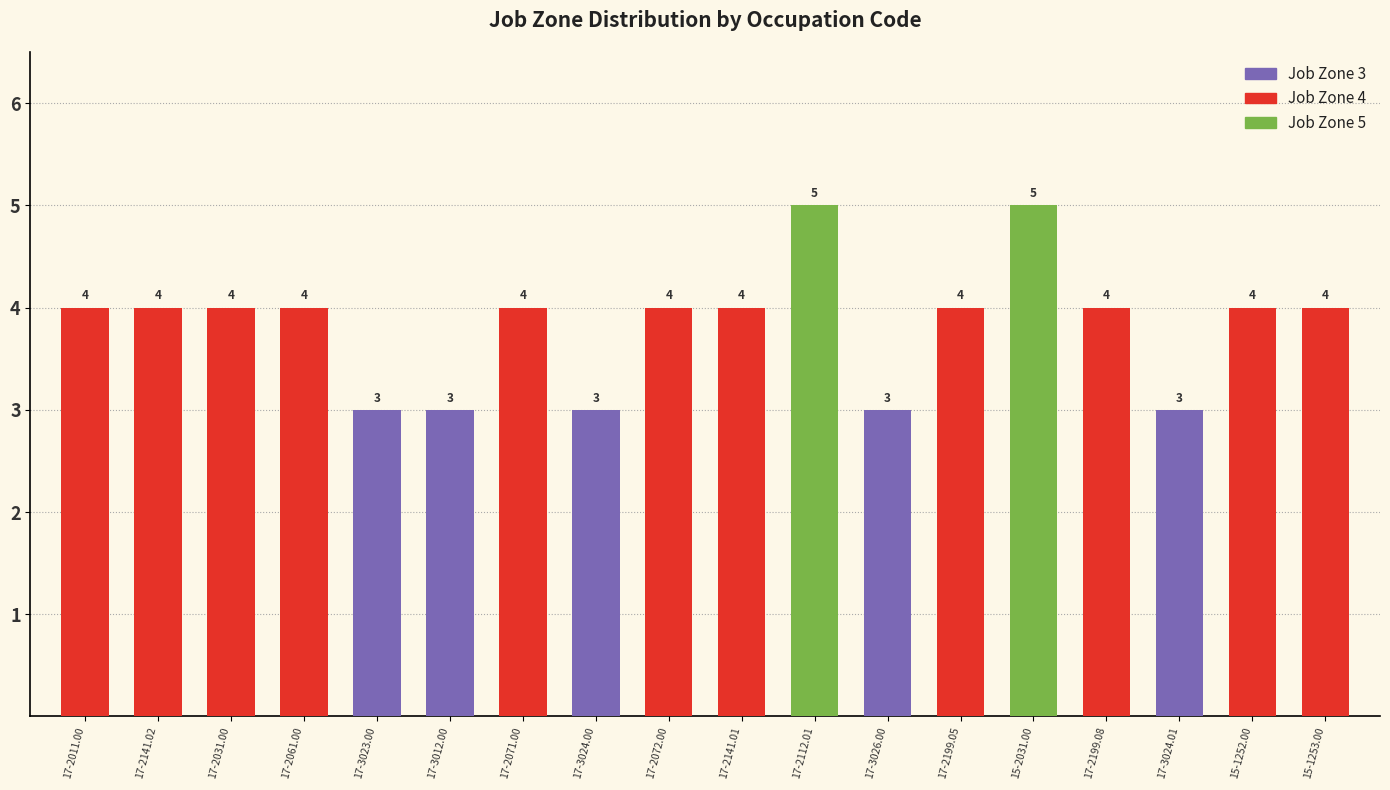

How many series are shown in this chart?

1